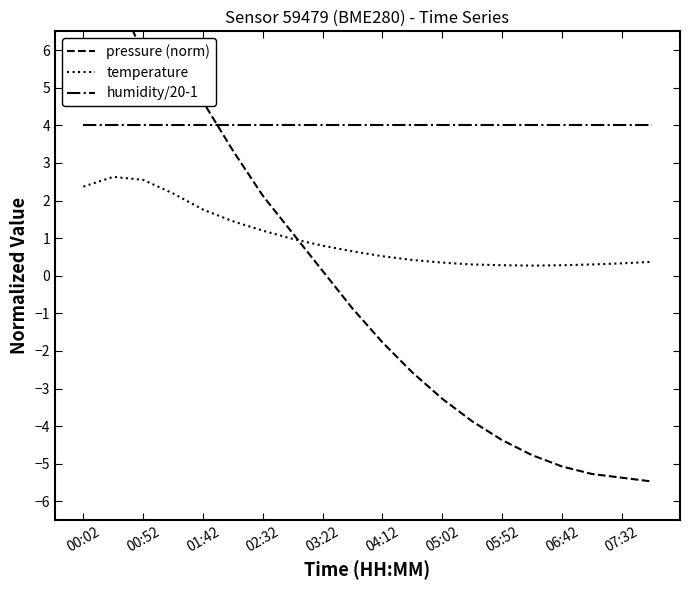

What is the difference between the maximum and second lowest values in the temperature series?

2.3